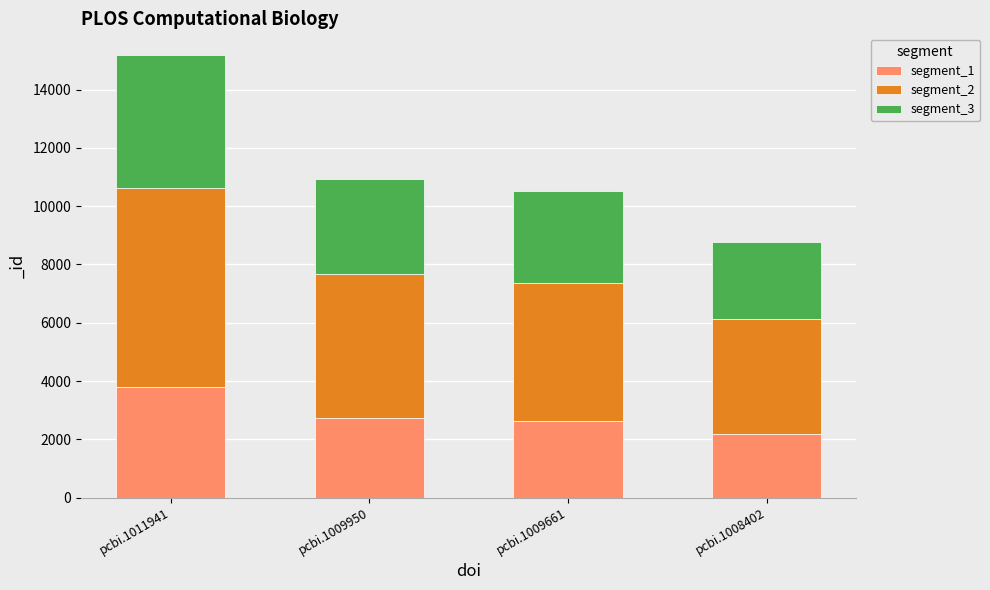

How many bars are there in total?

4